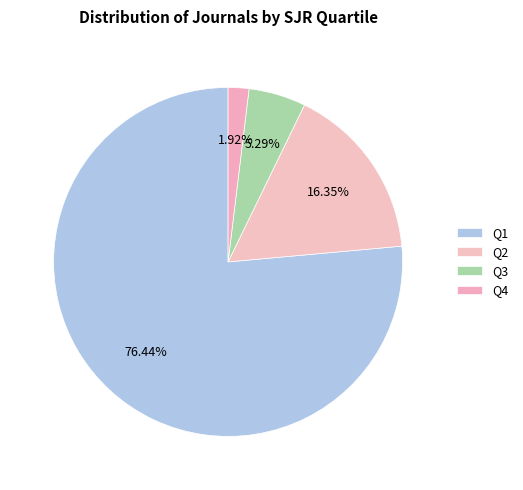

Combined, do Q1 and Q4 account for over 50%?

Yes